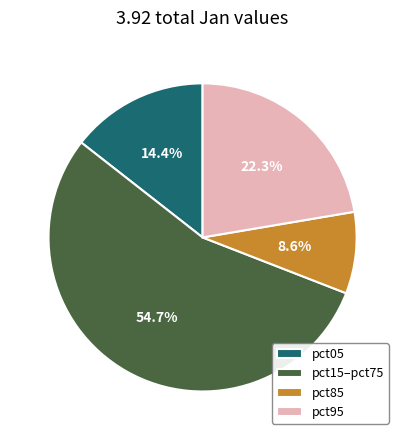

Approximately how many times larger is the value at pct15–pct75 compared to pct05?

3.8